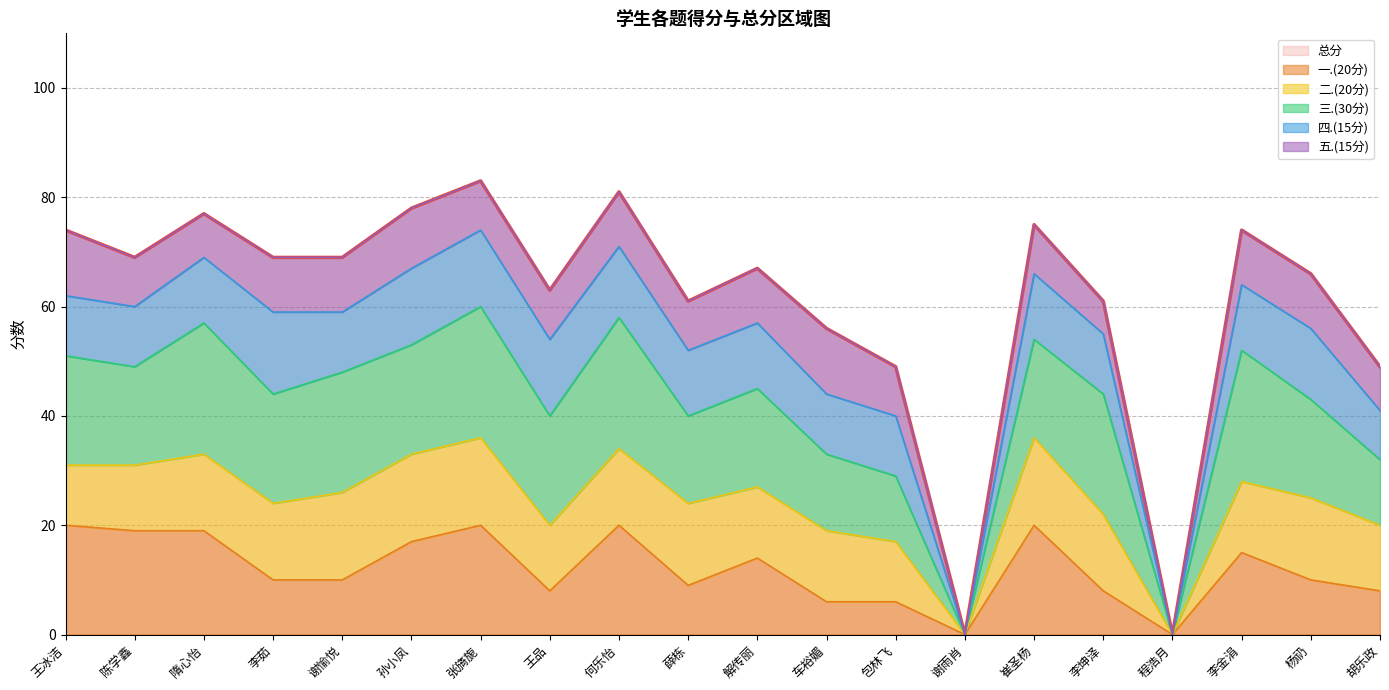

How many values in 一.(20分) are above zero?

18